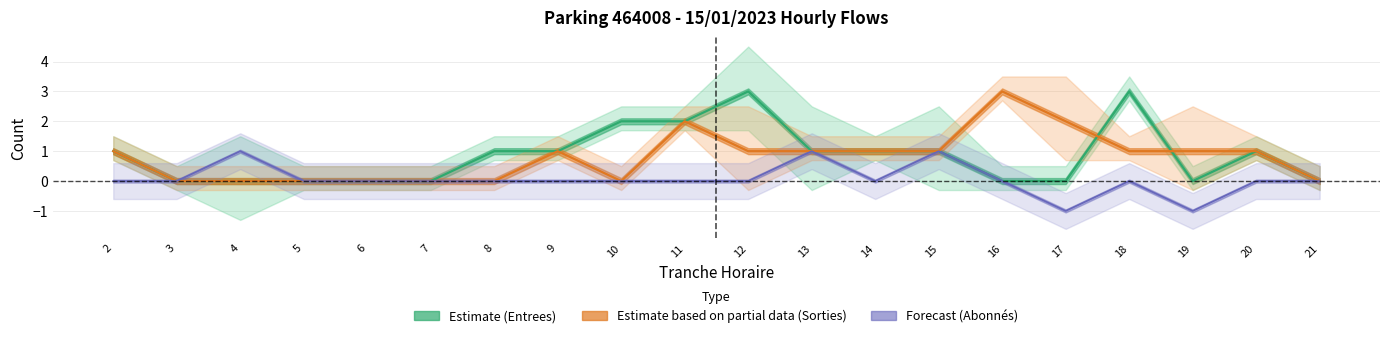

At how many categories does at least one series exceed 1?

6